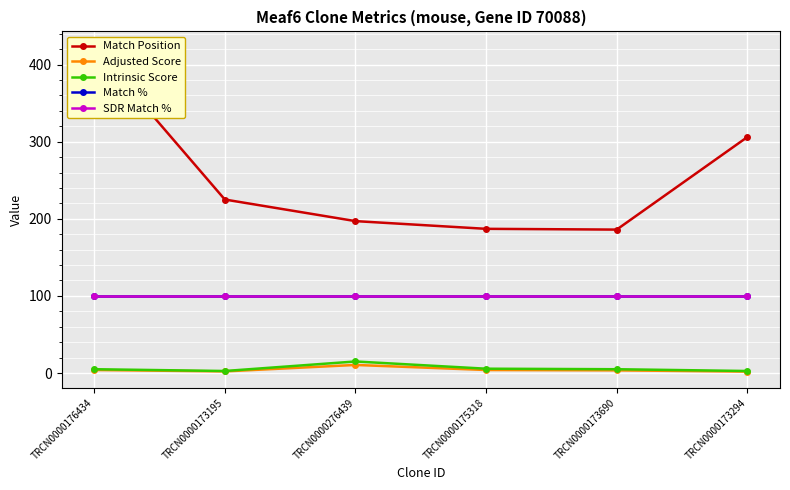

How many lines are shown in the chart?

5